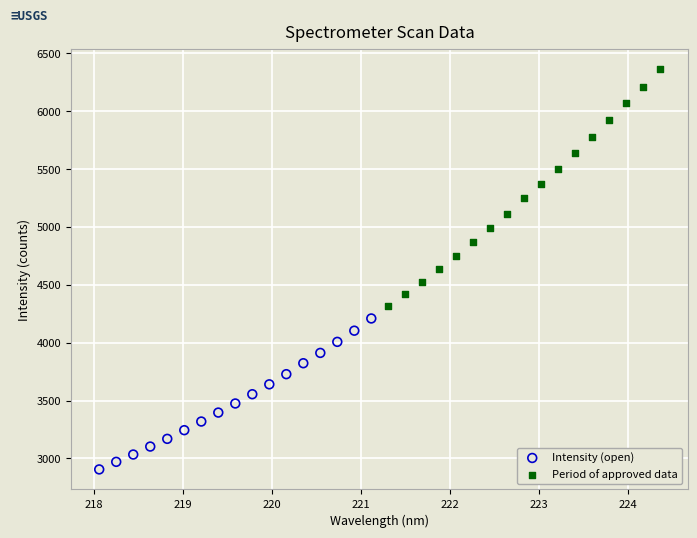

Which series reaches the maximum Y coordinate?

Period of approved data